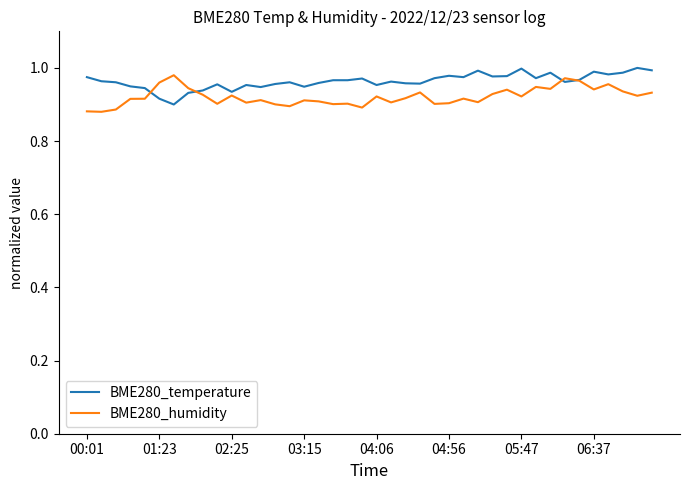

What is the value of the BME280_humidity point at the 11th from the left?

0.9